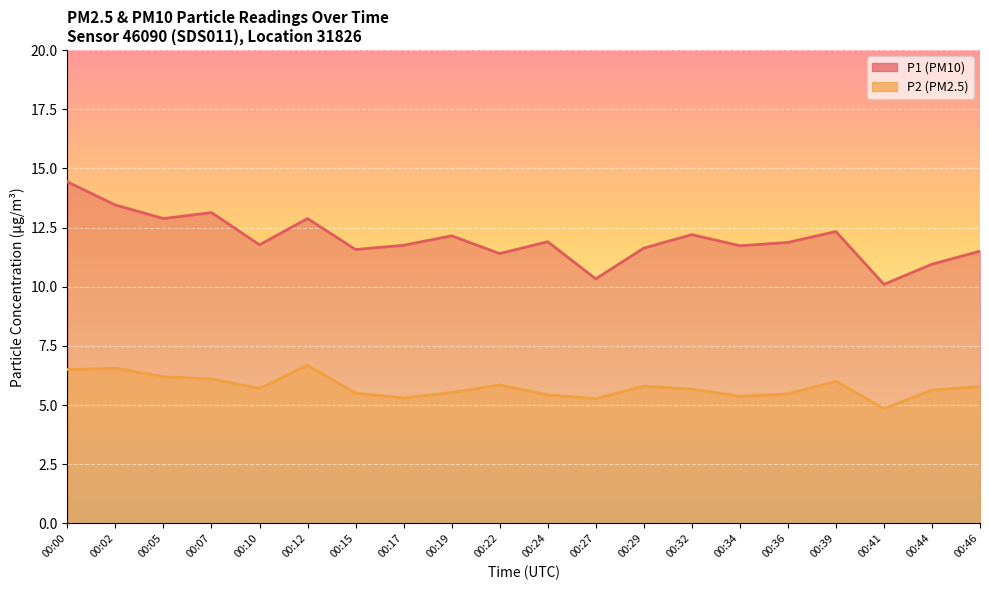

What are all the series names shown in the legend?

P1, P2